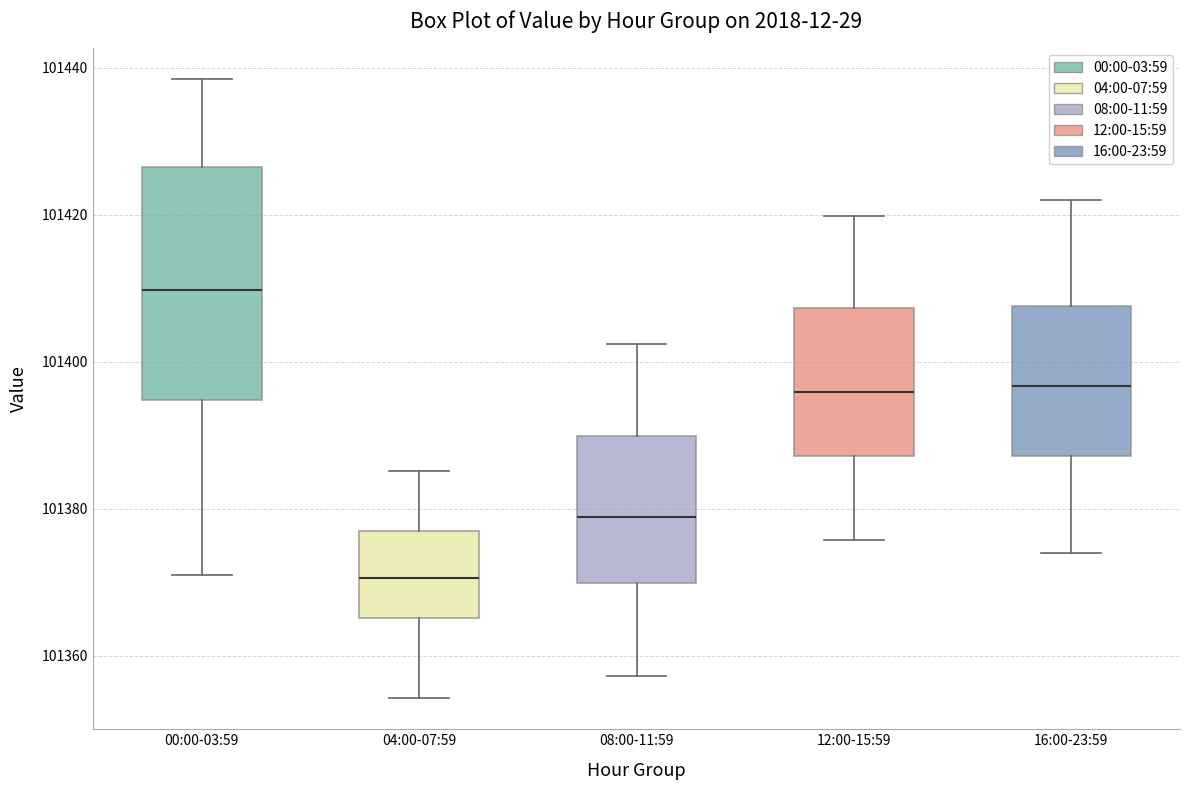

Reading left to right, transcribe this box plot: for each box, give where its median line is, the range the box spans, and where its two whiskers end, as read against the y-axis. The values are not printed on the chart, so give them approximately, as read against the axis.

00:00-03:59: median 101410, box 101394 to 101426, whiskers 101370 to 101438
04:00-07:59: median 101370, box 101366 to 101376, whiskers 101354 to 101386
08:00-11:59: median 101378, box 101370 to 101390, whiskers 101358 to 101402
12:00-15:59: median 101396, box 101388 to 101408, whiskers 101376 to 101420
16:00-23:59: median 101396, box 101388 to 101408, whiskers 101374 to 101422